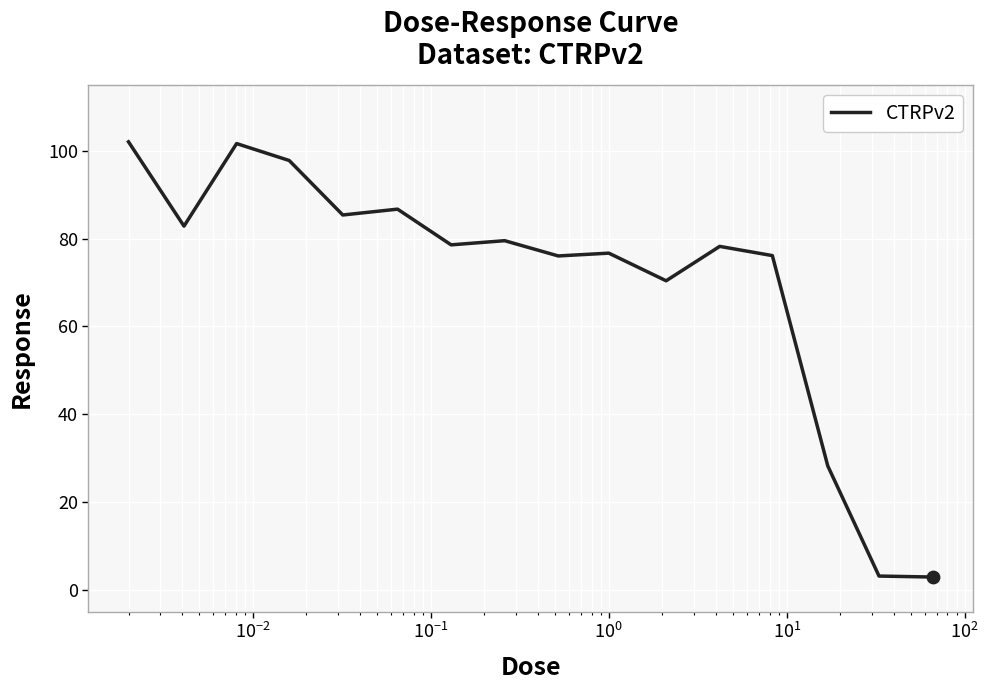

What is the difference between the maximum and minimum values?

99.2